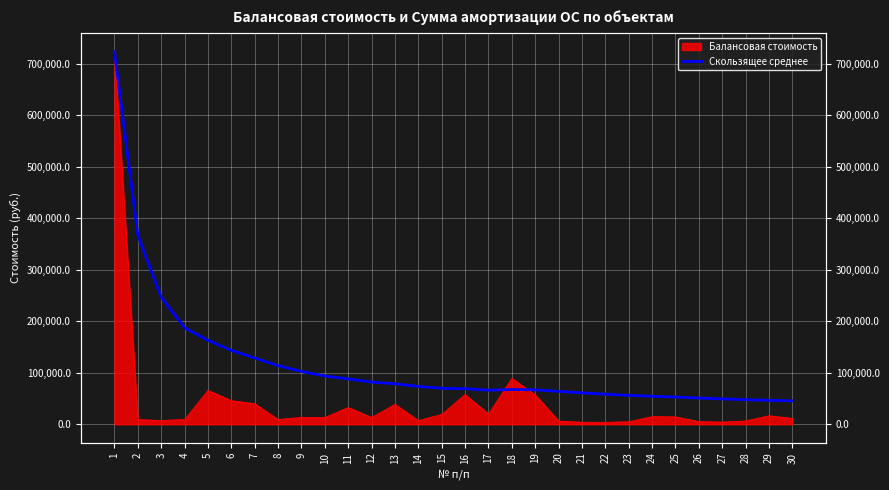

How many lines are shown in the chart?

1